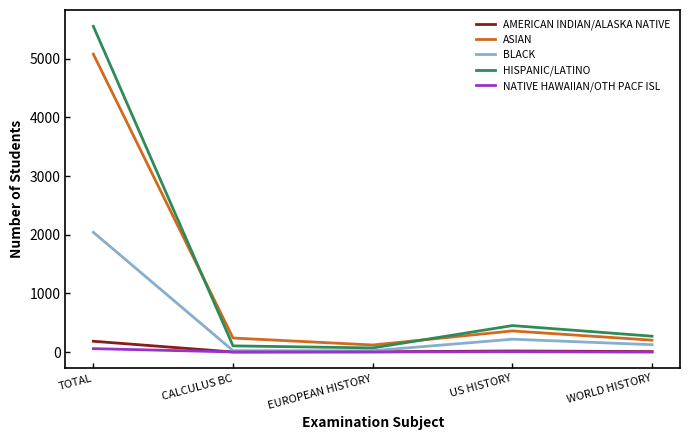

How many values in the NATIVE HAWAIIAN/OTH PACF ISL series are below 3?

1